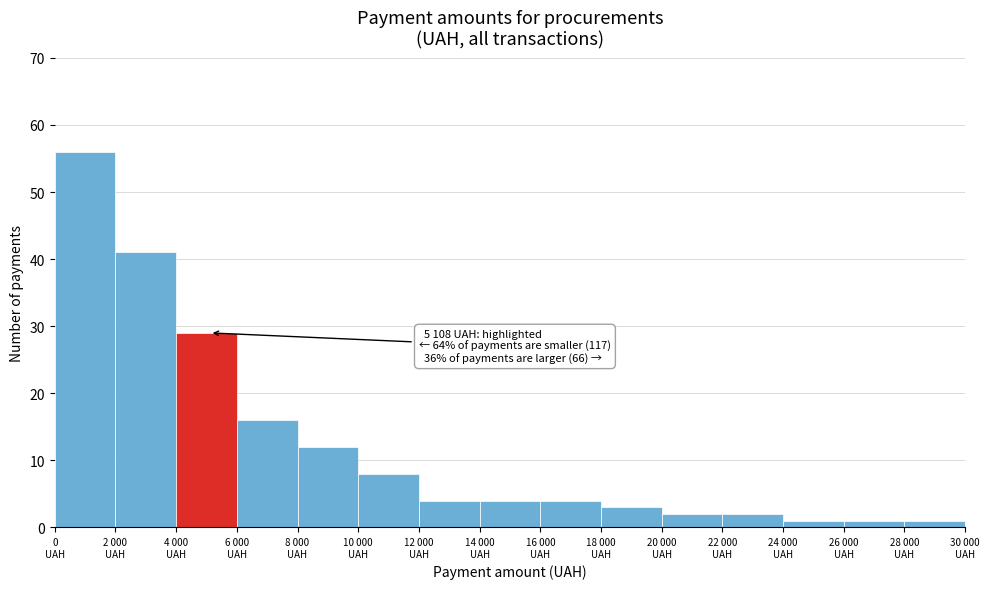

Reading left to right, extract all data points from this chart.

56	41	29	16	12	8	4	4	4	3	2	2	1	1	1